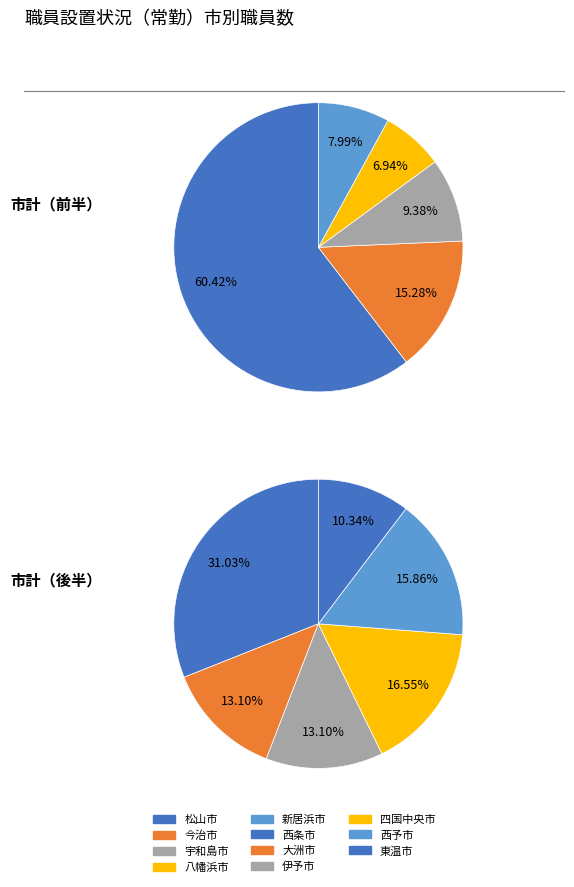

Count the number of slices in the pie.

11